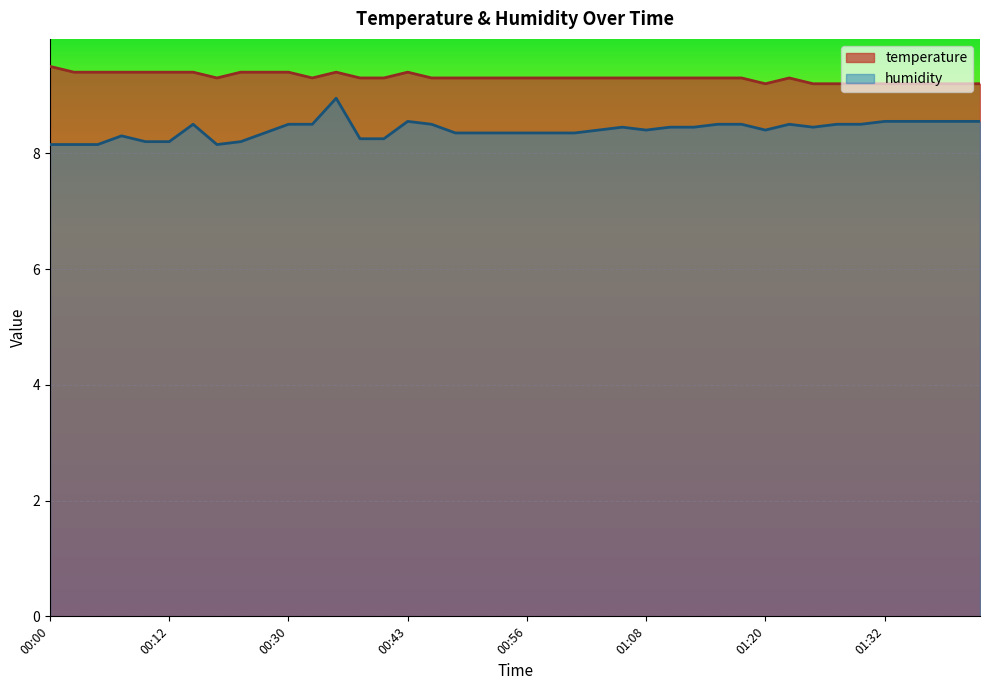

Rank the series by their maximum value, from highest to lowest.

temperature, humidity